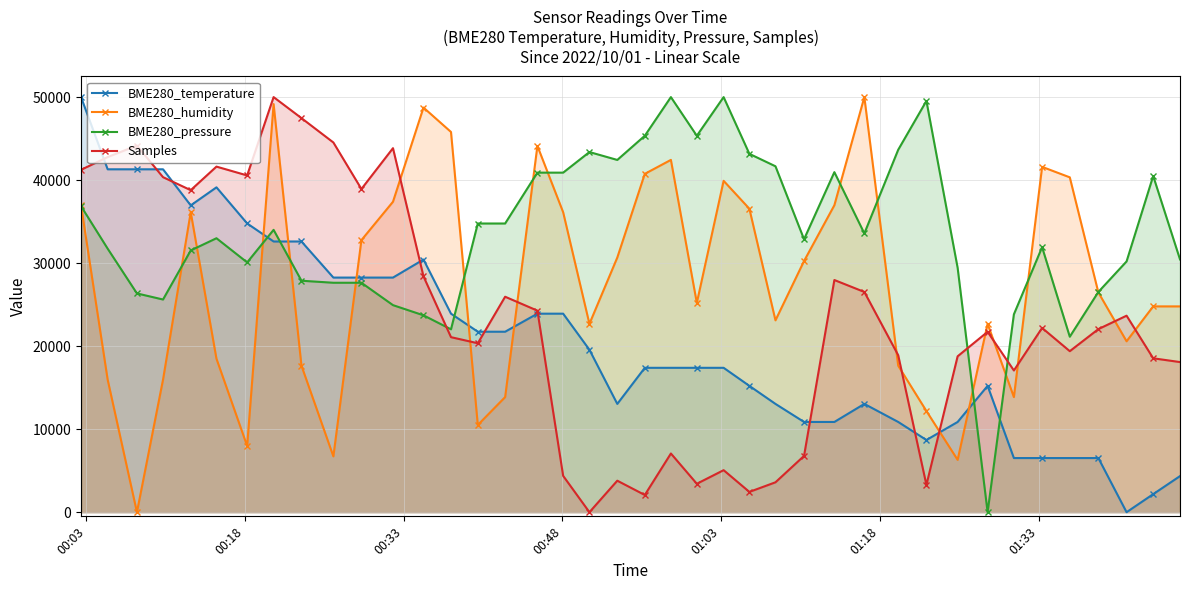

At how many categories does at least one series exceed 8277?

40